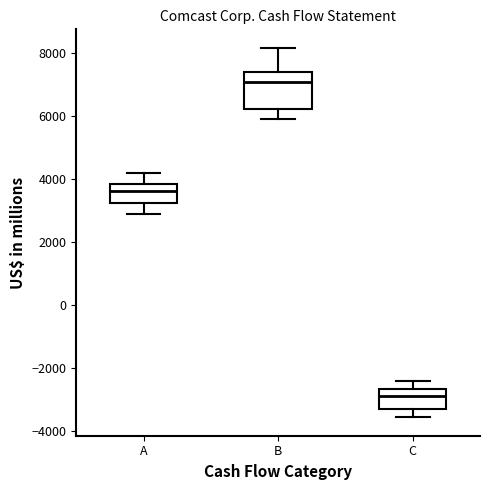

Reading left to right, read every box against the y-axis: the position of its median line, the range the box covers, and the ends of its whiskers. The values are not printed on the chart, so give them approximately, as read against the axis.

A: median 3600, box 3200 to 3800, whiskers 2800 to 4200
B: median 7000, box 6200 to 7400, whiskers 5800 to 8200
C: median -2800, box -3400 to -2600, whiskers -3600 to -2400